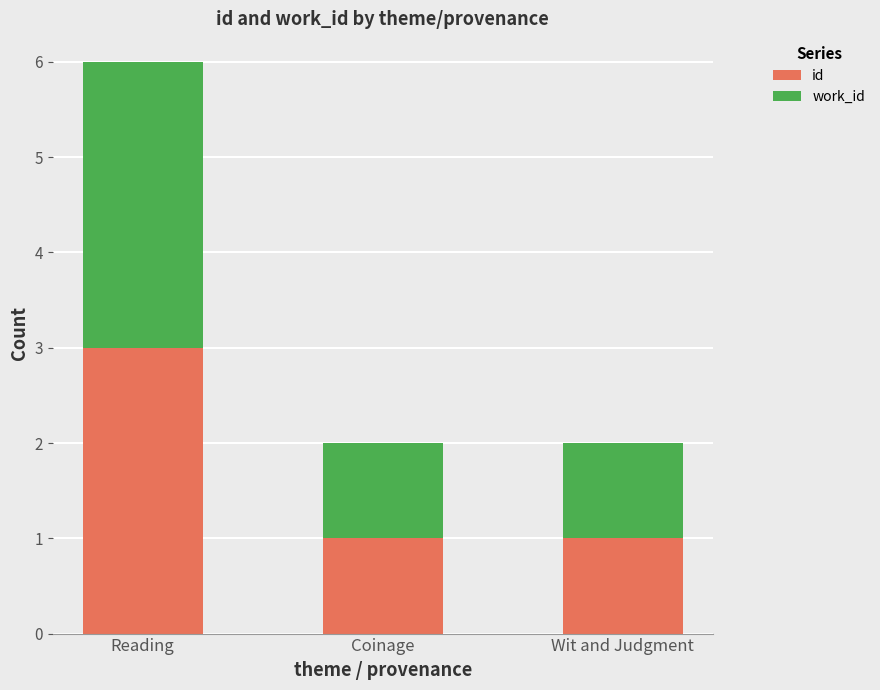

What is the highest value of the id series?

3